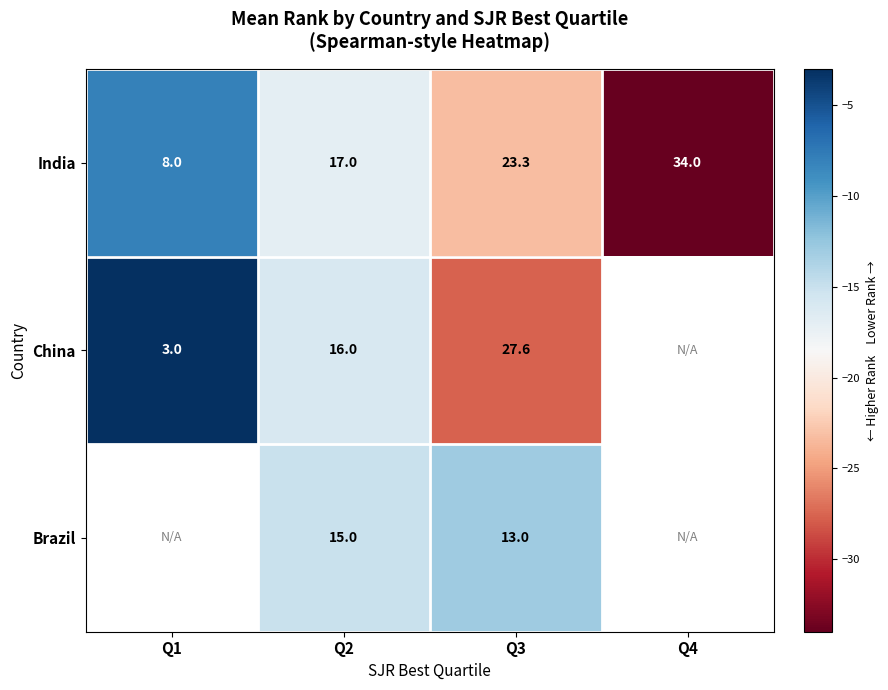

What is the sum of all India values?

82.3